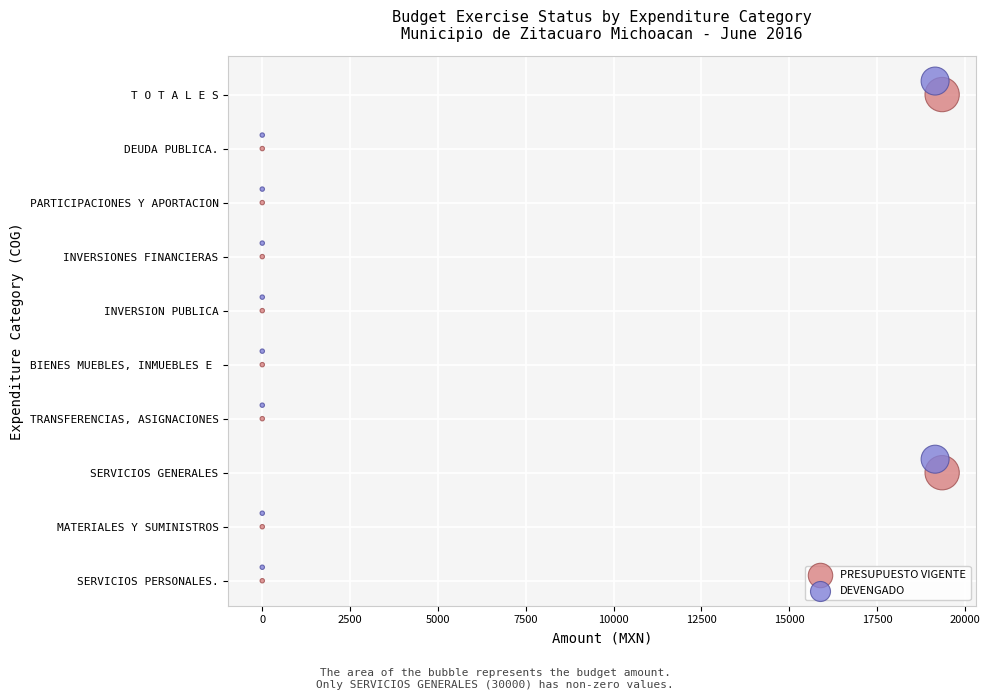

What are all the series names shown in the legend?

PRESUPUESTO VIGENTE, DEVENGADO